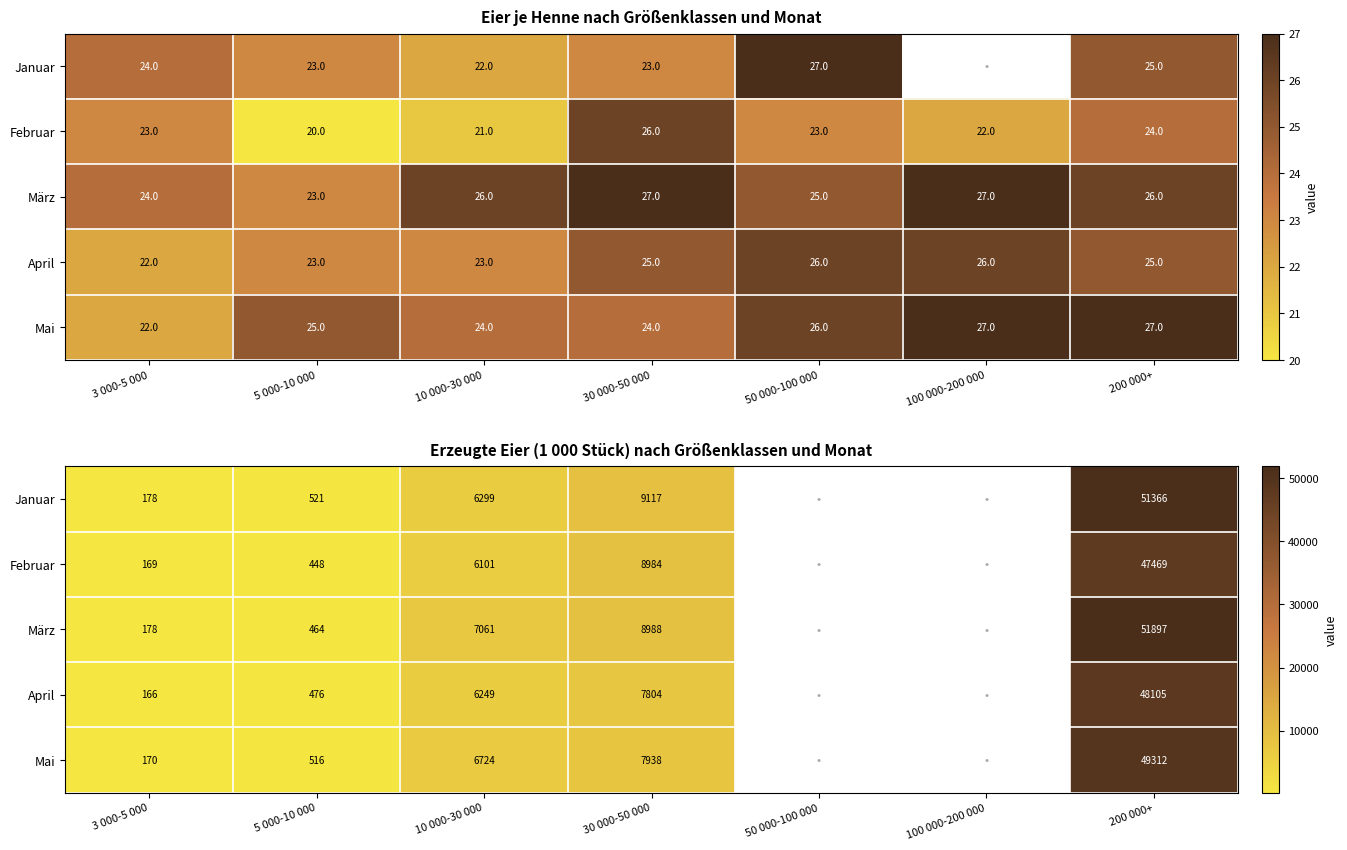

List the series in order of their peak value, lowest first.

Februar, April, Mai, Januar, März